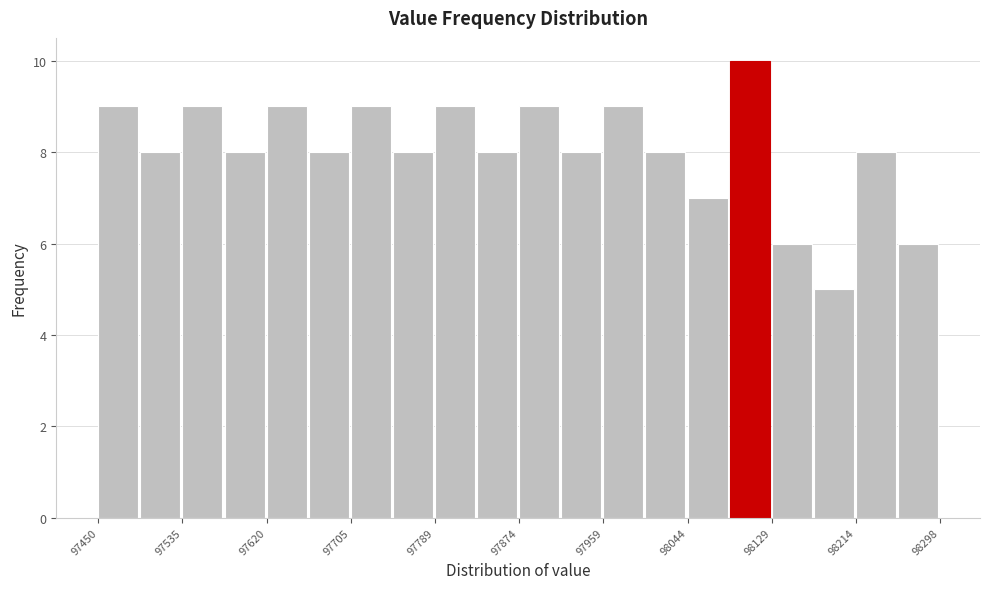

Reading left to right, list every bar in this chart as the range it spans on the x-axis followed by its height. Neither the bar edges nor the heights are printed on the chart, so give them approximately, as read against the axes.

97450 to 97490: 9
97490 to 97530: 8
97530 to 97580: 9
97580 to 97620: 8
97620 to 97660: 9
97660 to 97700: 8
97700 to 97750: 9
97750 to 97790: 8
97790 to 97830: 9
97830 to 97870: 8
97870 to 97920: 9
97920 to 97960: 8
97960 to 98000: 9
98000 to 98040: 8
98040 to 98090: 7
98090 to 98130: 10
98130 to 98170: 6
98170 to 98210: 5
98210 to 98260: 8
98260 to 98300: 6